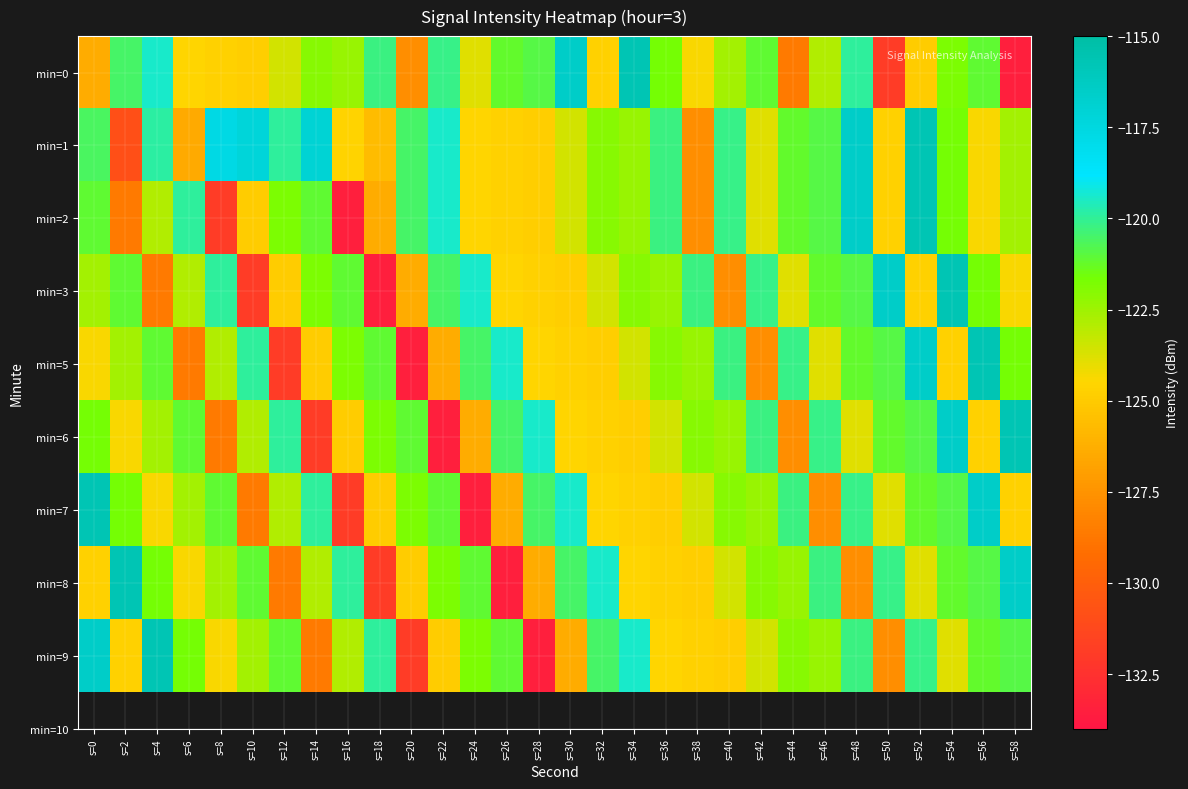

At how many categories does at least one series exceed -118?

14